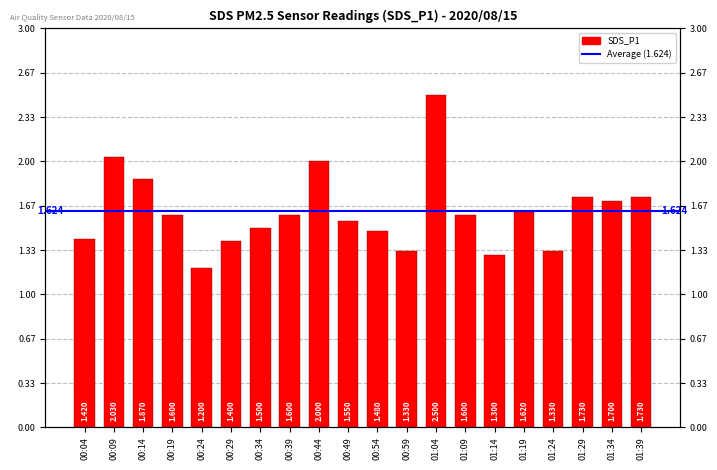

Does the chart contain any negative values?

No